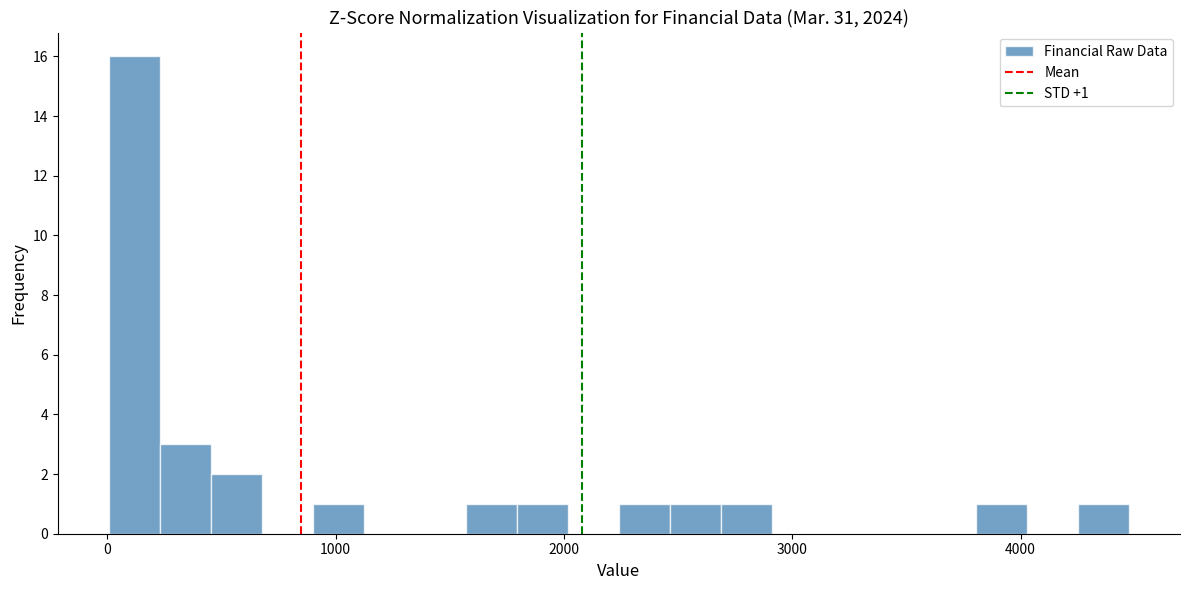

Read against the x-axis, roughly where is the centre of the tallest bar?

100